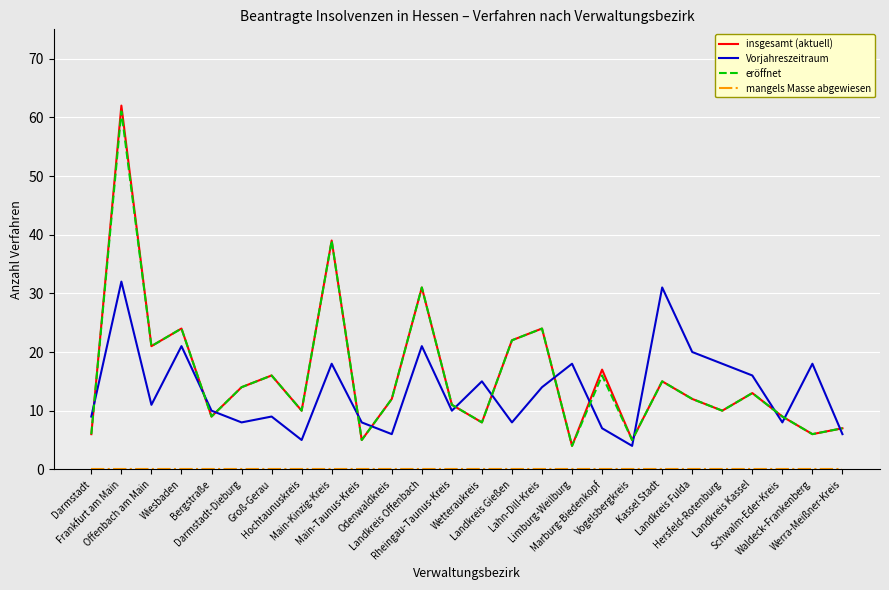

Is it true that insgesamt (aktuell) equals 5 at Main-Taunus-Kreis?

True